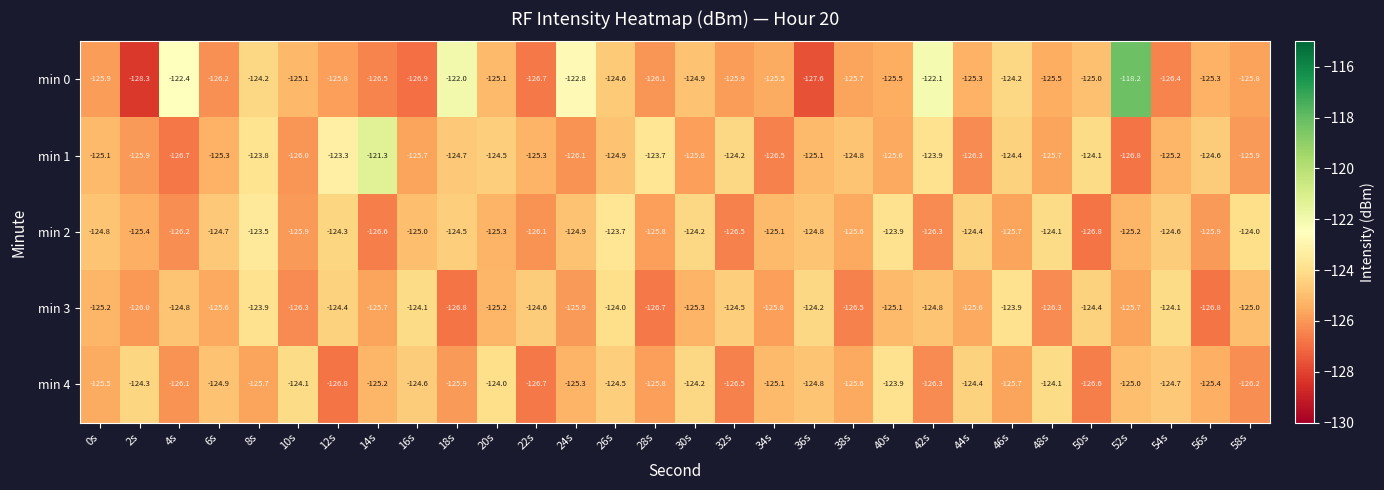

What is the smallest value displayed?

-128.3